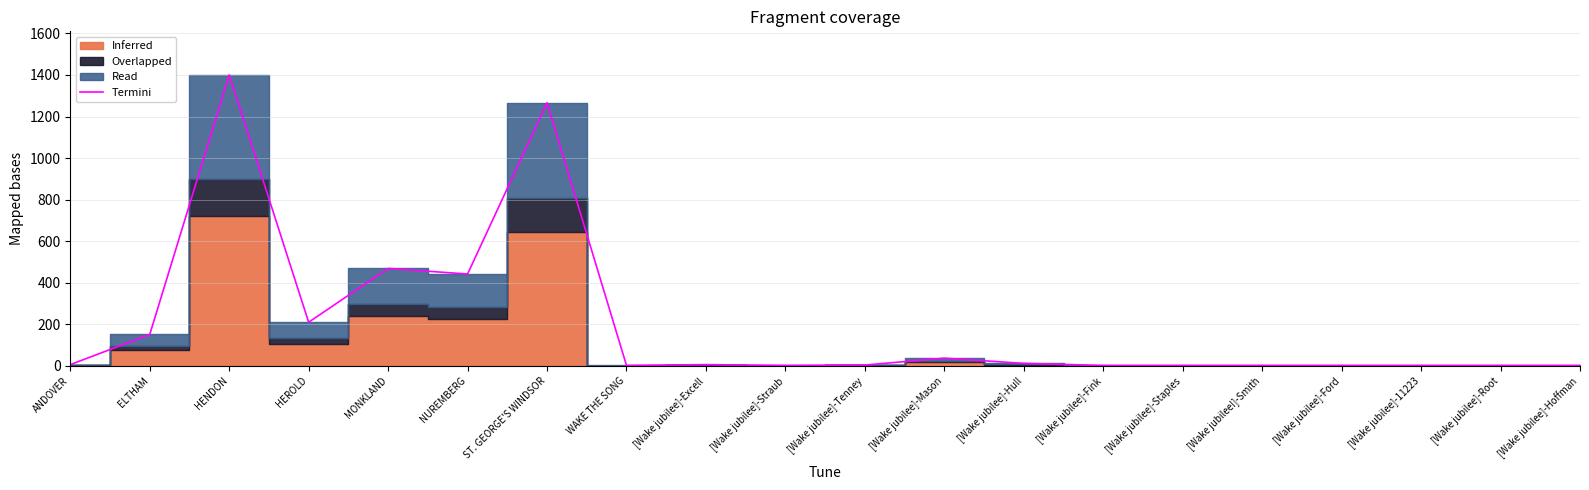

Rank the categories by value from highest to lowest.

HENDON, ST. GEORGE'S WINDSOR, MONKLAND, NUREMBERG, HEROLD, ELTHAM, [Wake jubilee]-Mason, [Wake jubilee]-Hull, ANDOVER, [Wake jubilee]-Excell, [Wake jubilee]-Tenney, WAKE THE SONG, [Wake jubilee]-Straub, [Wake jubilee]-Fink, [Wake jubilee]-Staples, [Wake jubilee!]-Smith, [Wake jubilee]-Ford, [Wake jubilee]-11223, [Wake jubilee]-Root, [Wake jubilee]-Hoffman